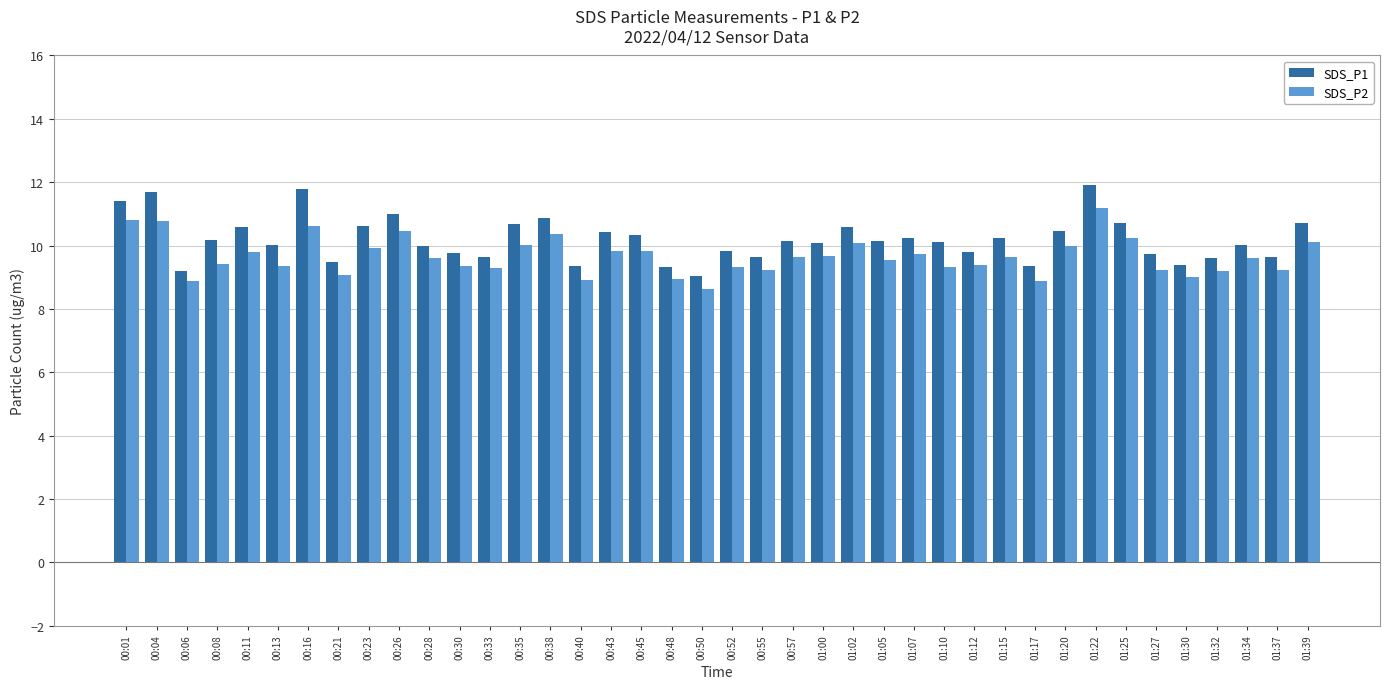

The SDS_P2 series shows 9.5 at 01:05. True or false?

True